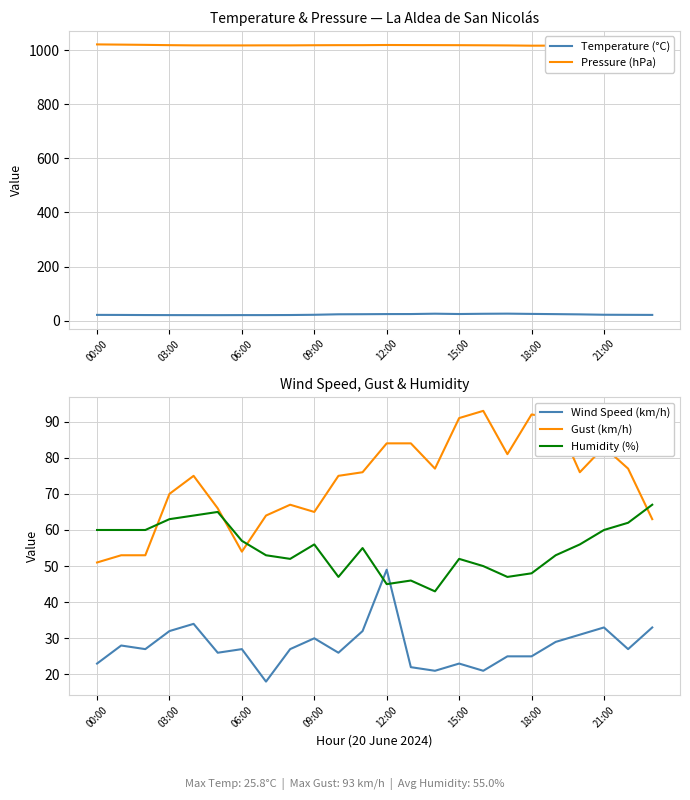

Which category has the highest value across all series?

00:00